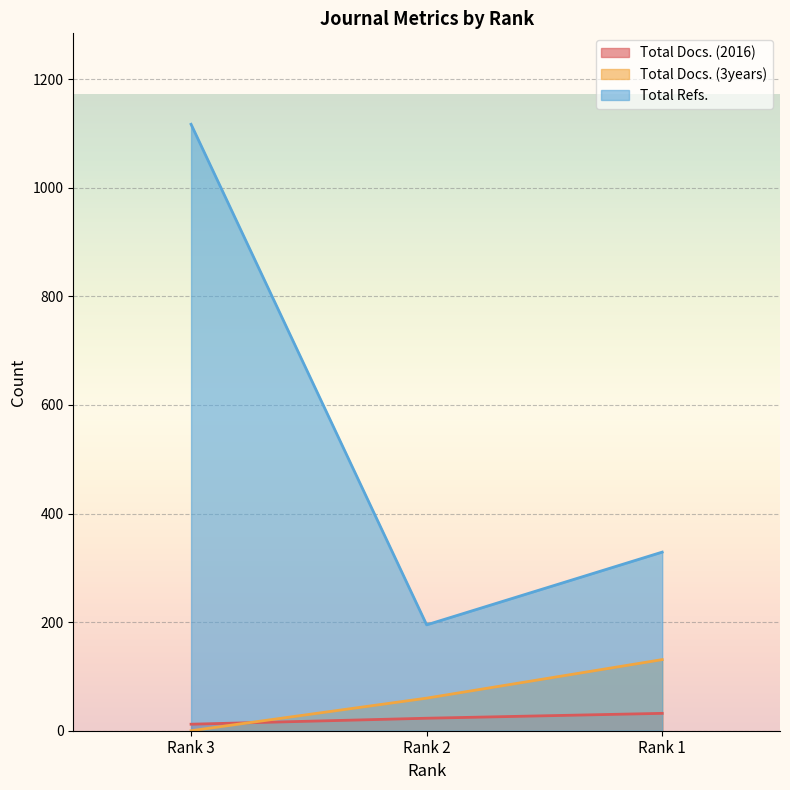

Is the value of Total Docs. (3years) at Rank 1 greater than the value of Total Refs. at Rank 1?

No